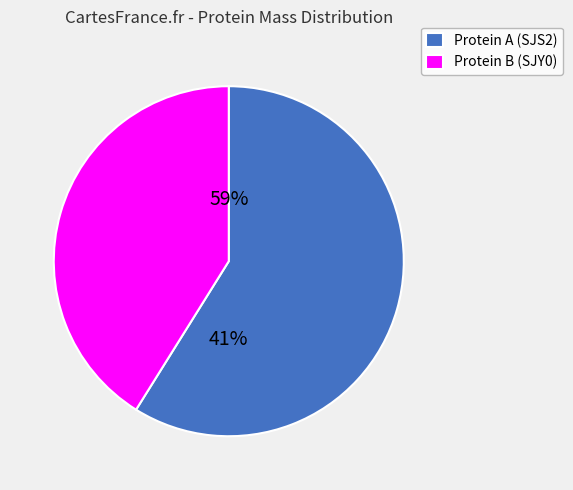

Which slice is the smallest?

tr|A0A0B4SJY0|A0A0B4SJY0_9CAUD